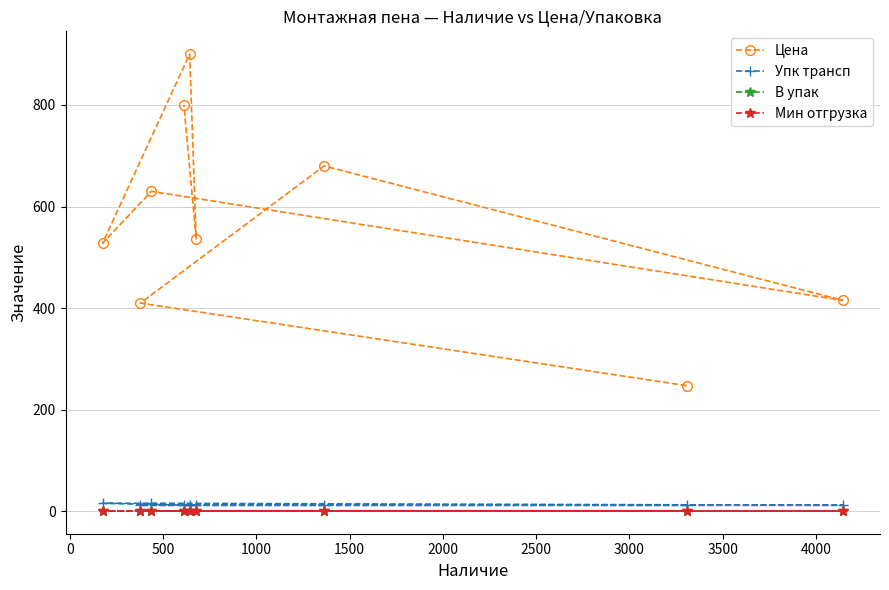

True or false: Упк трансп has more than 1 points higher than both neighbors.

False